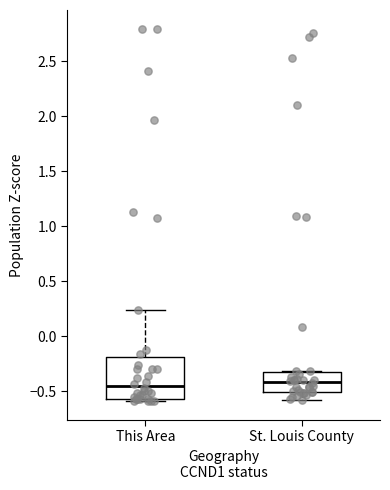

Reading left to right, transcribe this box plot: for each box, give where its median line is, the range the box spans, and where its two whiskers end, as read against the y-axis. The values are not printed on the chart, so give them approximately, as read against the axis.

This Area: median -0.45, box -0.55 to -0.20, whiskers -0.60 to 0.25
St. Louis County: median -0.40, box -0.50 to -0.30, whiskers -0.60 to -0.30